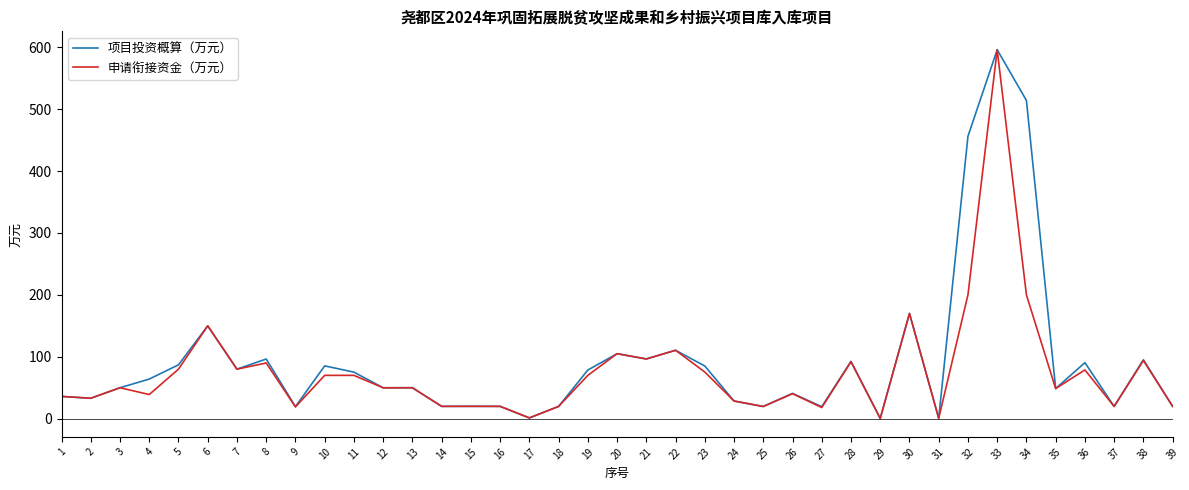

True or false: 项目投资概算（万元） has a value of 92.5 at 28.

True